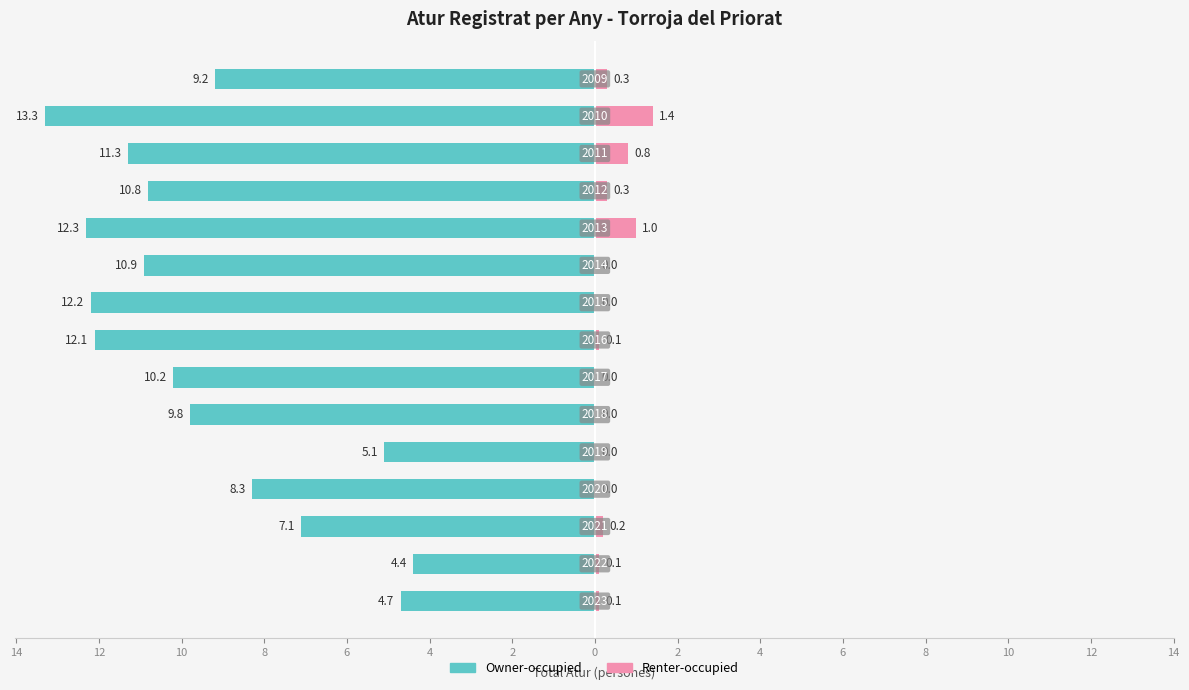

What is the average value of the Renter-occupied series?

0.3